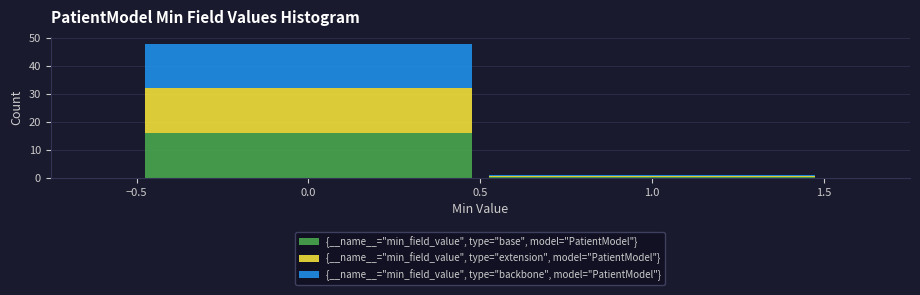

What is the total height of the stacked bar covering -0.5 to 0.5 on the x-axis? The values are not printed on the chart, so give them approximately, as read against the axis.

48